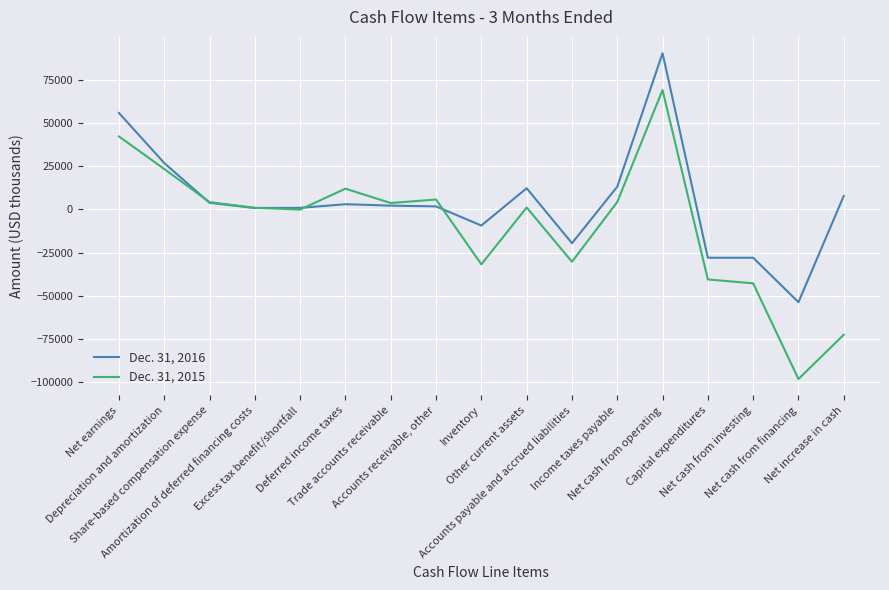

Rank the categories by Dec. 31, 2015 value from highest to lowest.

Net cash from operating, Net earnings, Depreciation and amortization, Deferred income taxes, Accounts receivable, other, Income taxes payable, Share-based compensation expense, Trade accounts receivable, Other current assets, Amortization of deferred financing costs, Excess tax benefit/shortfall, Accounts payable and accrued liabilities, Inventory, Capital expenditures, Net cash from investing, Net increase in cash, Net cash from financing